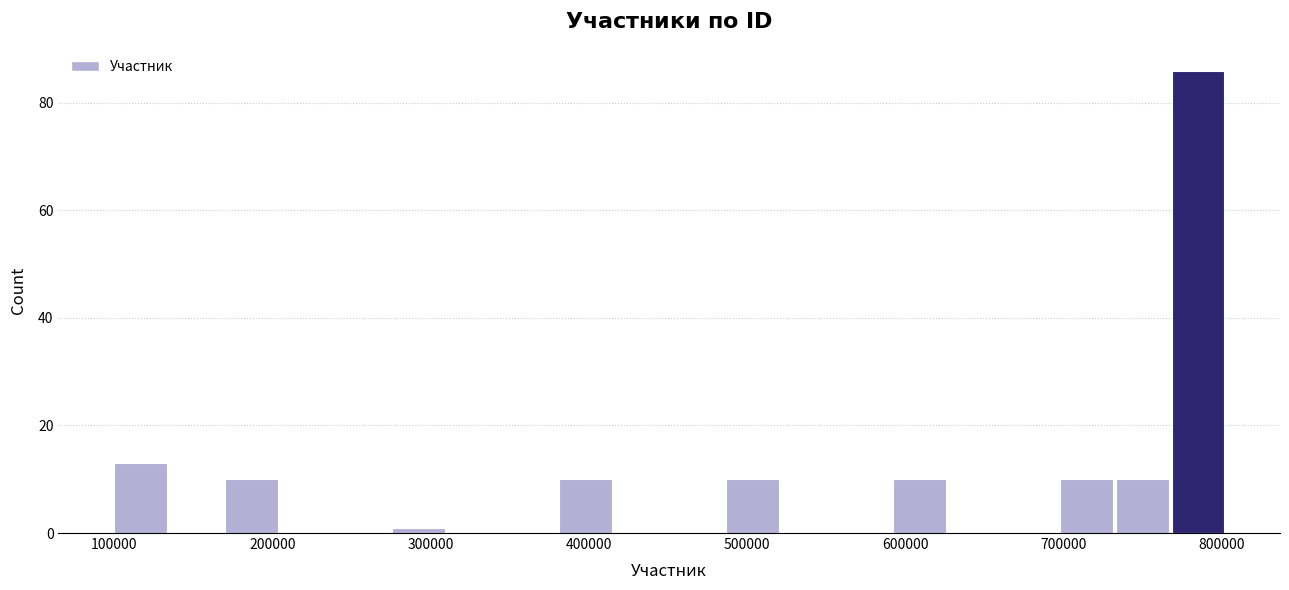

Around what value on the x-axis is the tallest bar? Give the approximate position of its centre, as read against the axis.

790000